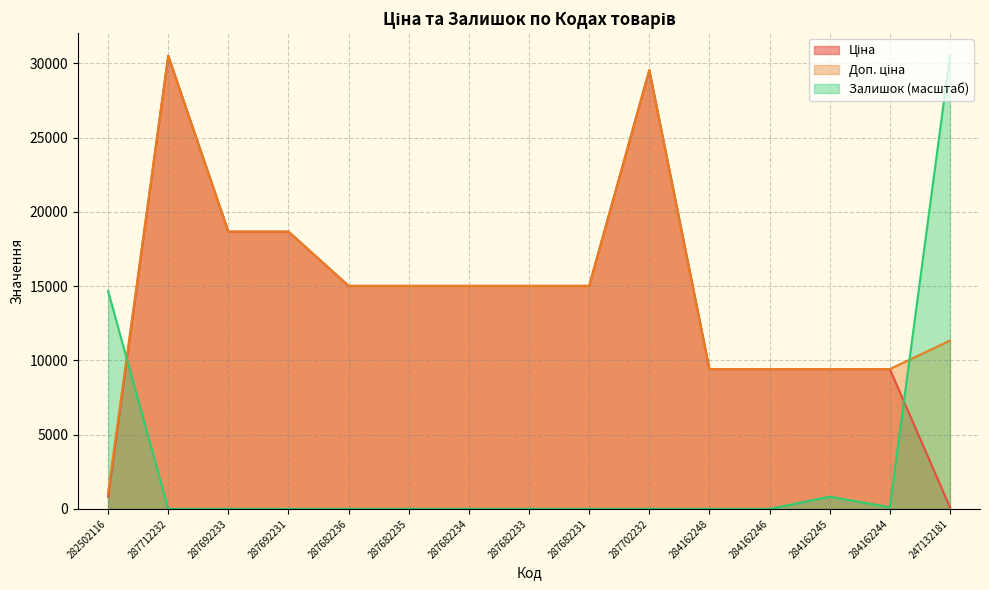

At which label does Залишок reach its minimum?

287712232